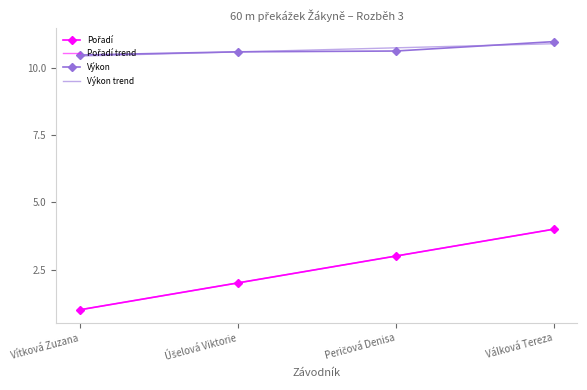

Where is Pořadí nearest to the value 2?

Úšelová Viktorie